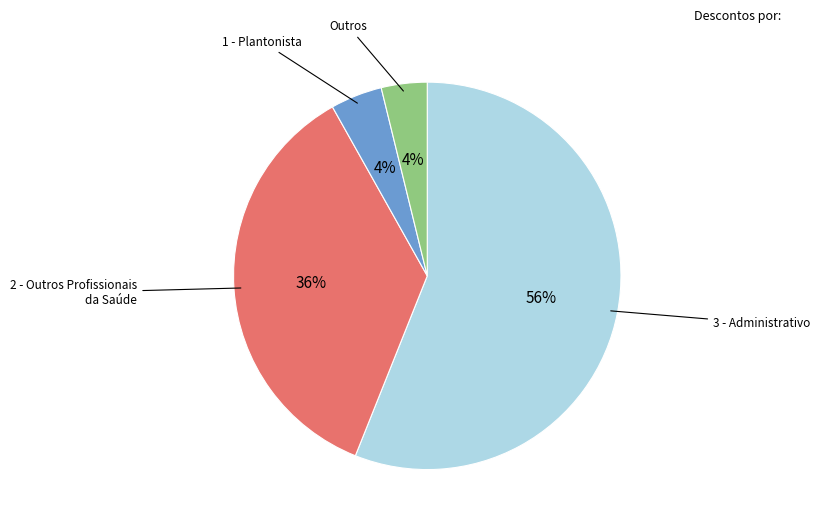

Is there any slice that represents more than half of the pie?

Yes